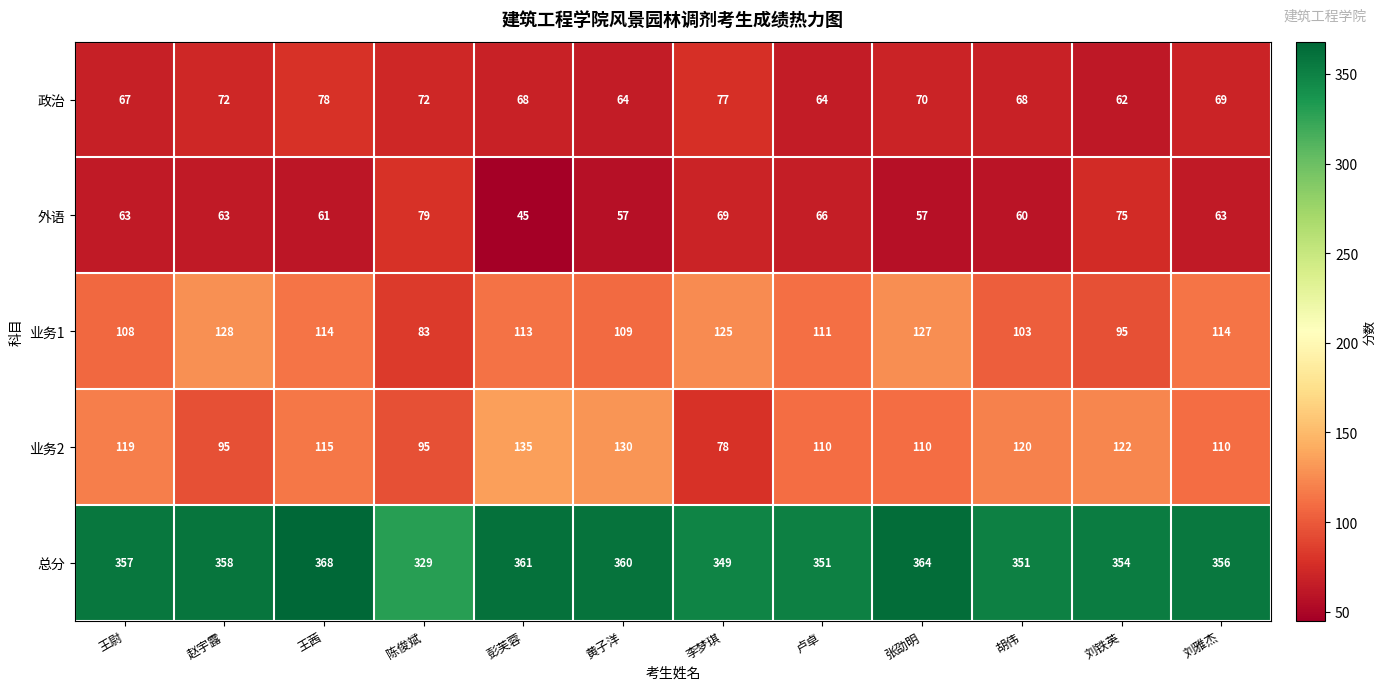

List the series in order of their peak value, highest first.

总分, 业务2, 业务1, 外语, 政治